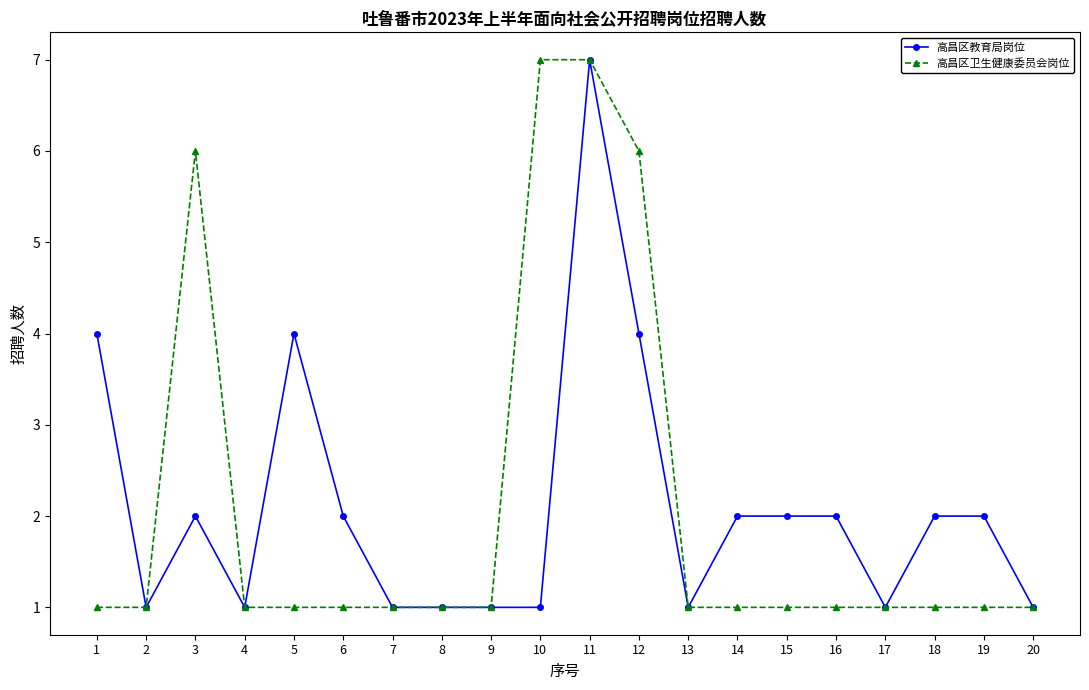

Where is the first local maximum for 高昌区教育局岗位?

3